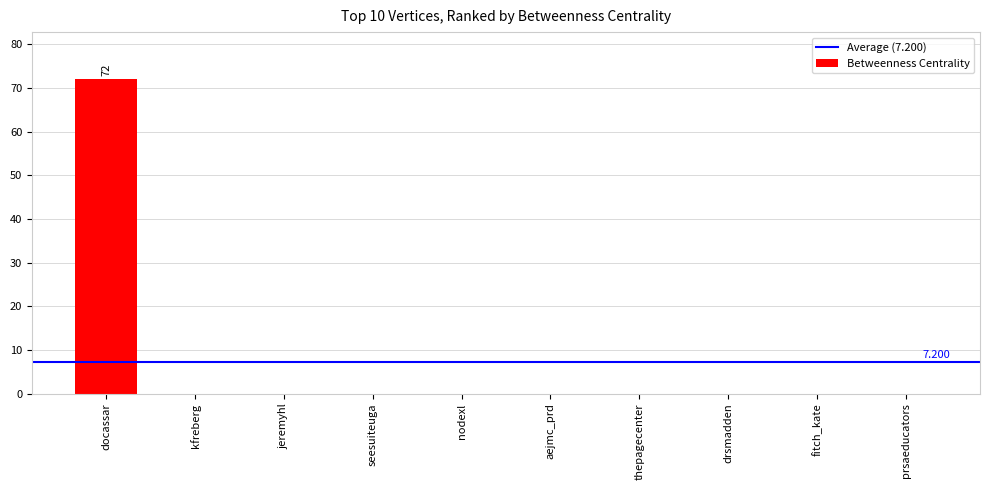

Between aejmc_prd and docassar, which is larger?

docassar